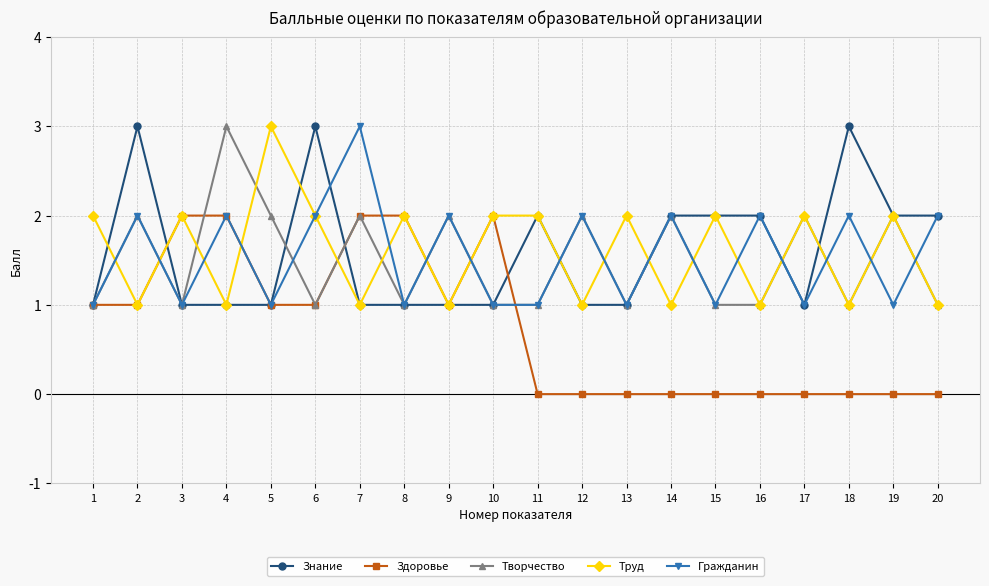

What is the maximum value for Труд?

3